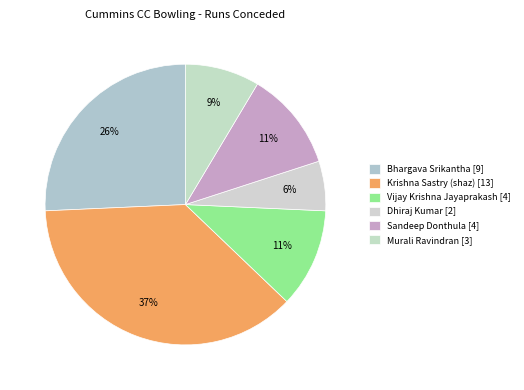

Is Krishna Sastry (shaz) the majority of the pie?

No